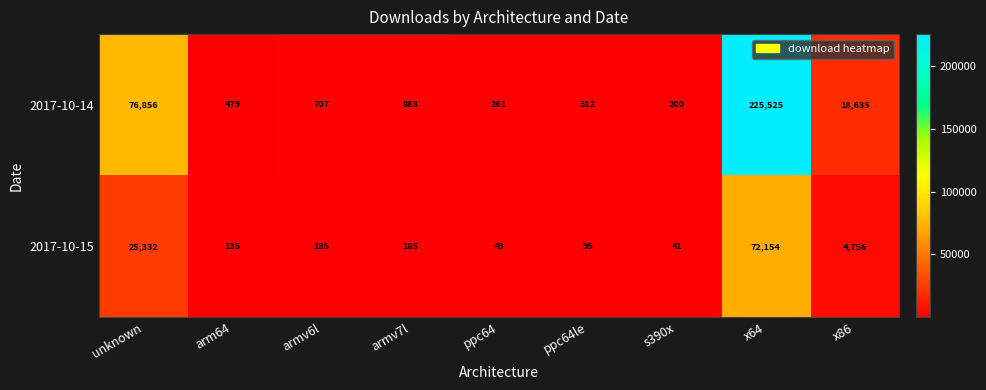

Reading left to right, extract all data points from this chart.

2017-10-14: unknown=76856	arm64=479	armv6l=707	armv7l=888	ppc64=261	ppc64le=312	s390x=200	x64=225525	x86=18635
2017-10-15: unknown=25332	arm64=135	armv6l=185	armv7l=185	ppc64=49	ppc64le=95	s390x=41	x64=72154	x86=4756